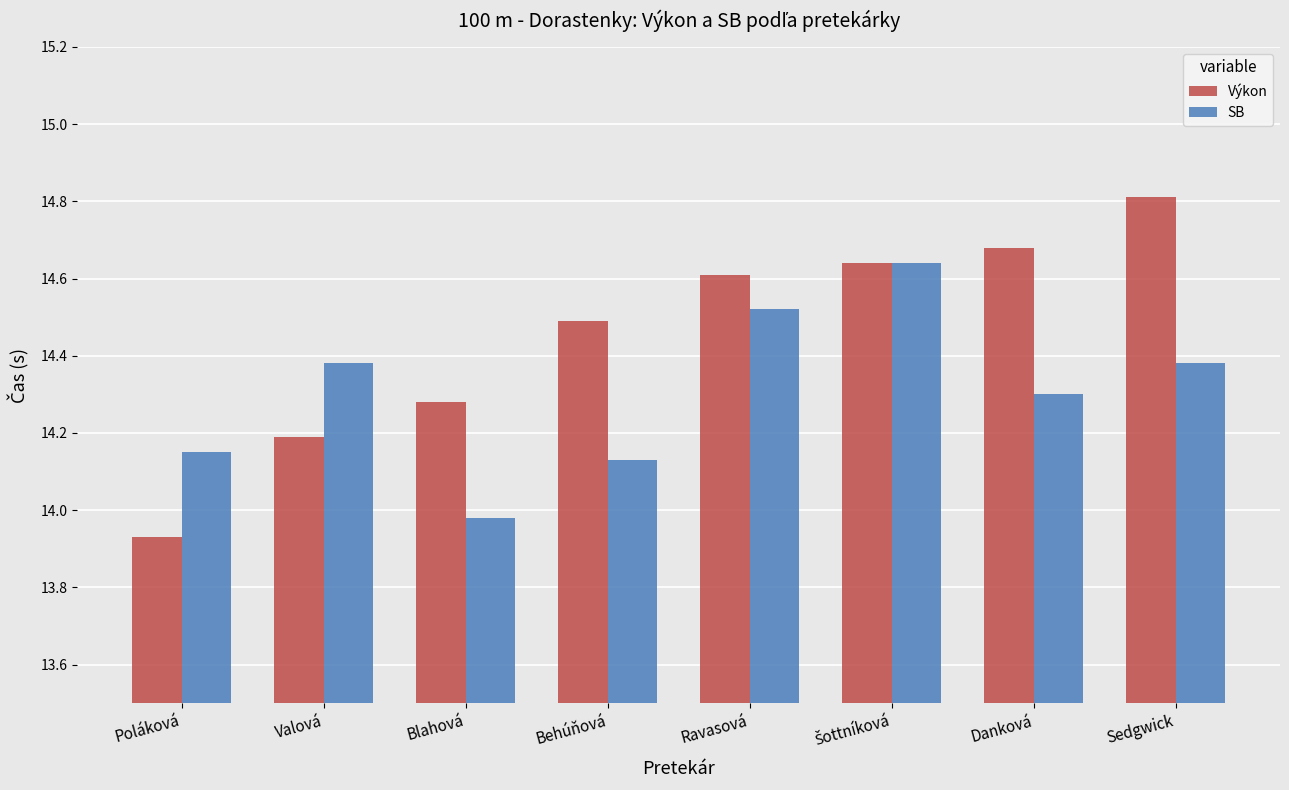

What is the label of the 1st bar from the left?

Poláková